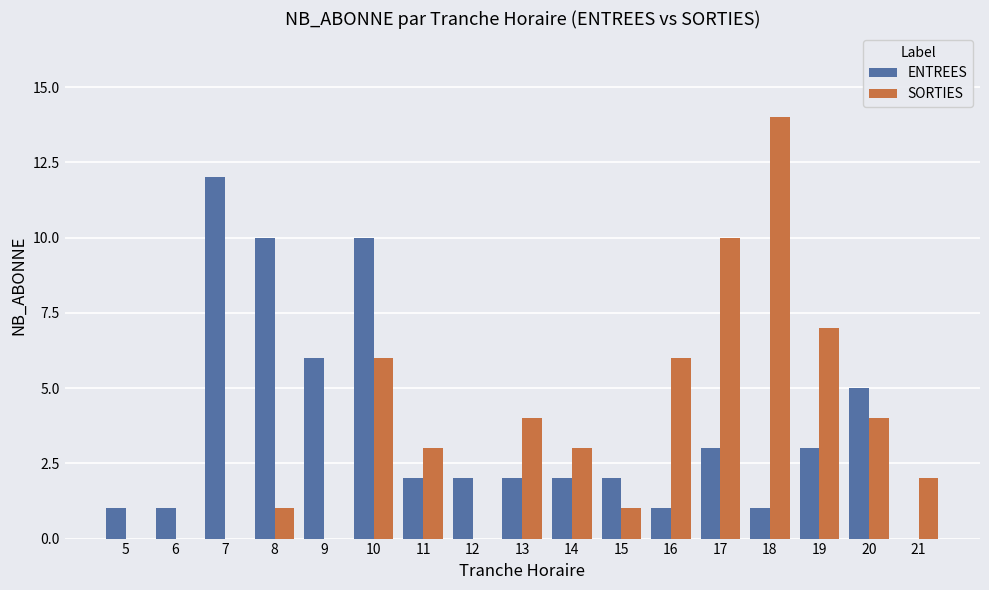

Count the number of categories in the chart.

17